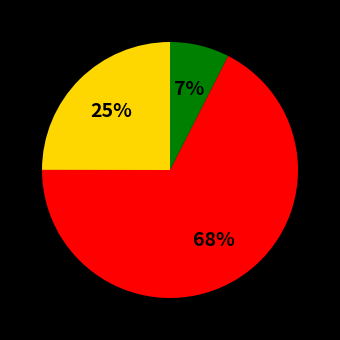

Is there any slice that represents more than half of the pie?

Yes